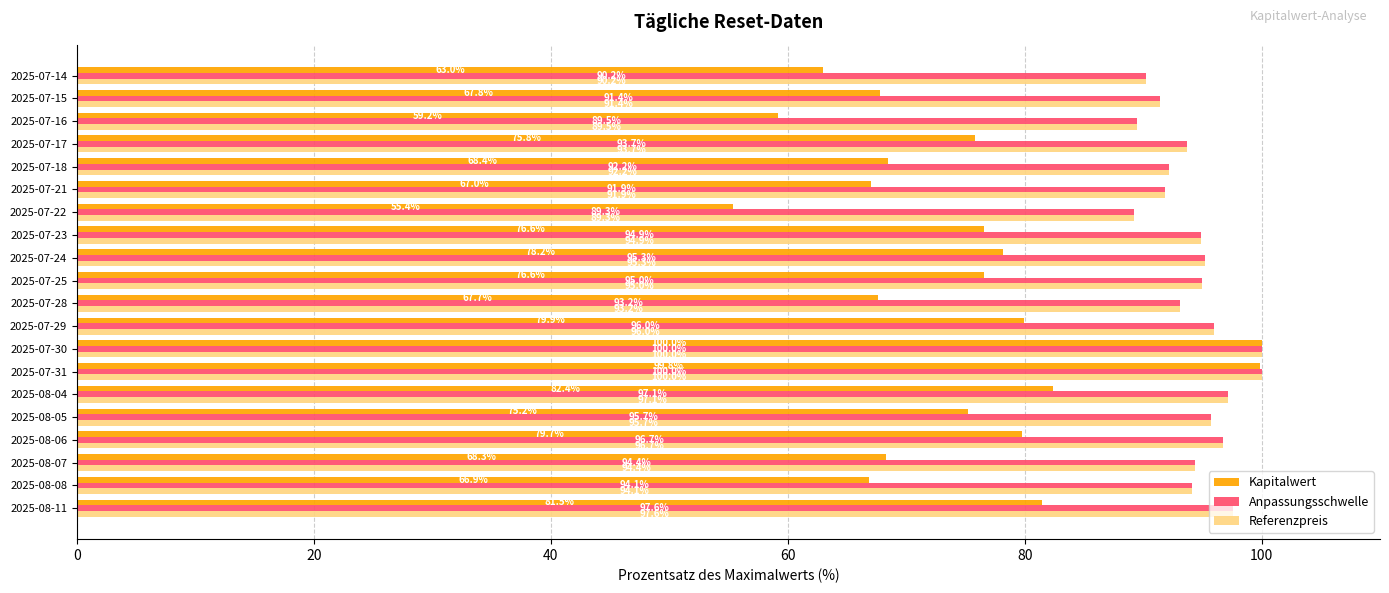

What is the difference between the second highest and minimum values in the Referenzpreis series?

10.7